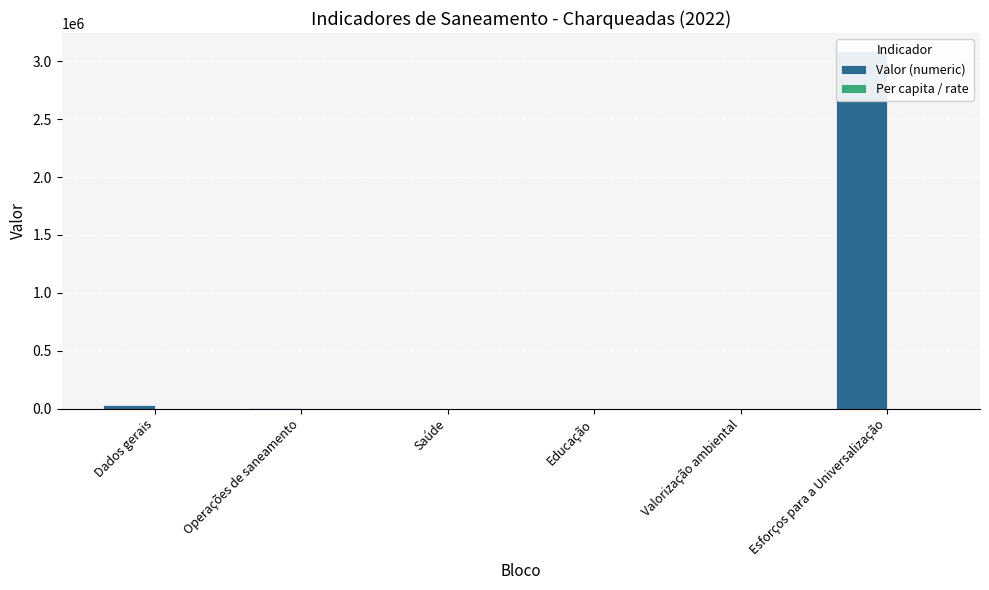

Reading right to left, extract all data points from this chart.

Valor (numeric): 3088469.1	0.0	541.5	7.0	3905.0	35012.0
Per capita / rate: 88.2	0.0	0.0	2.0	0.3	161.7